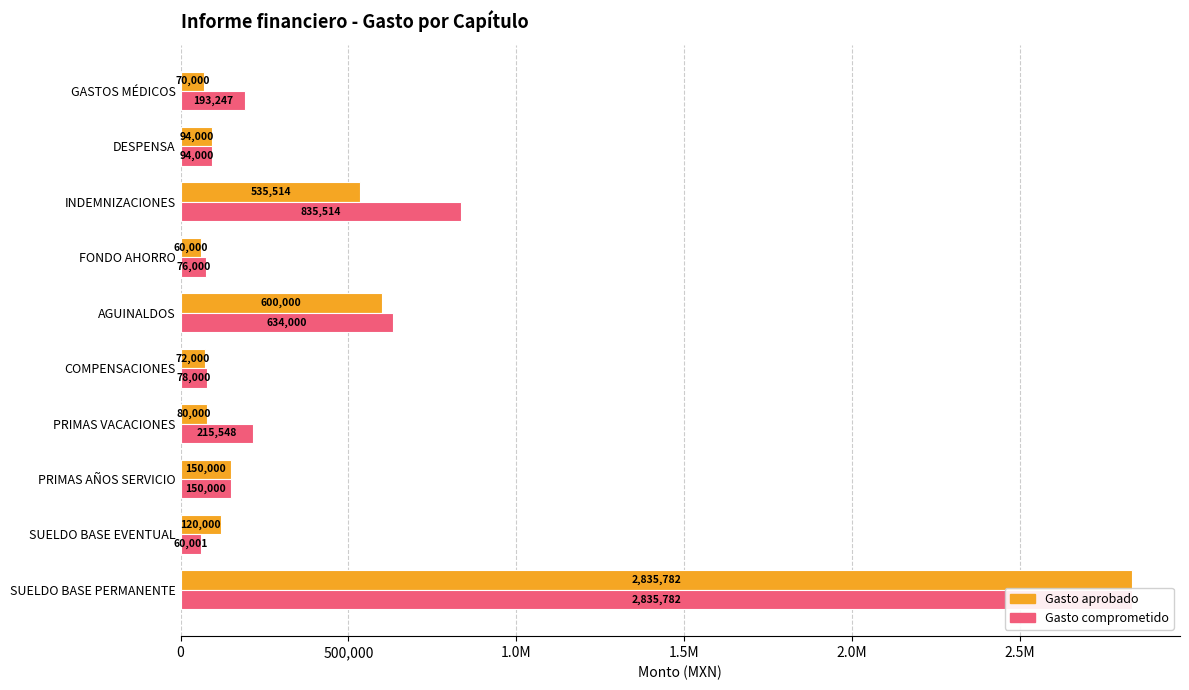

Which has a higher value, PRIMAS VACACIONES or COMPENSACIONES?

PRIMAS VACACIONES